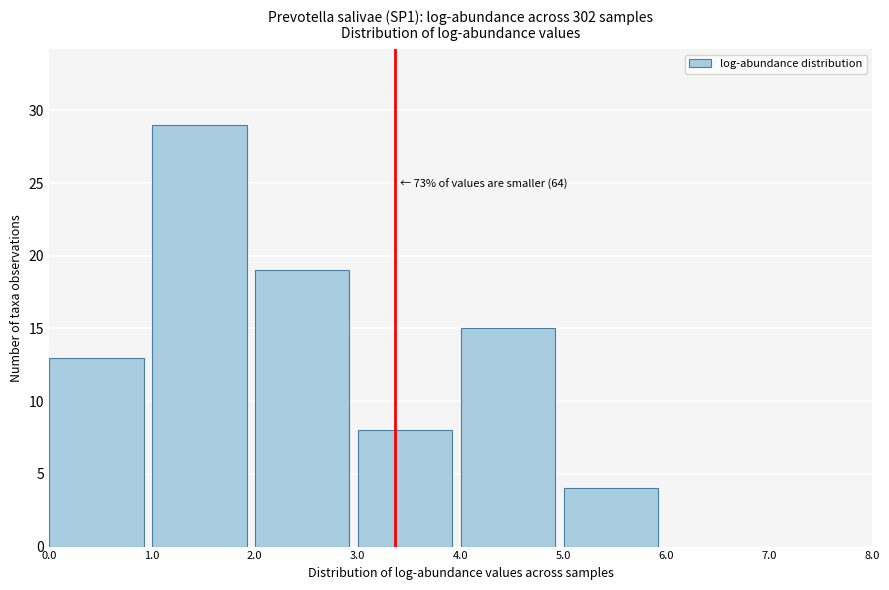

Over which range of the x-axis is the bar tallest?

1.0 to 2.0